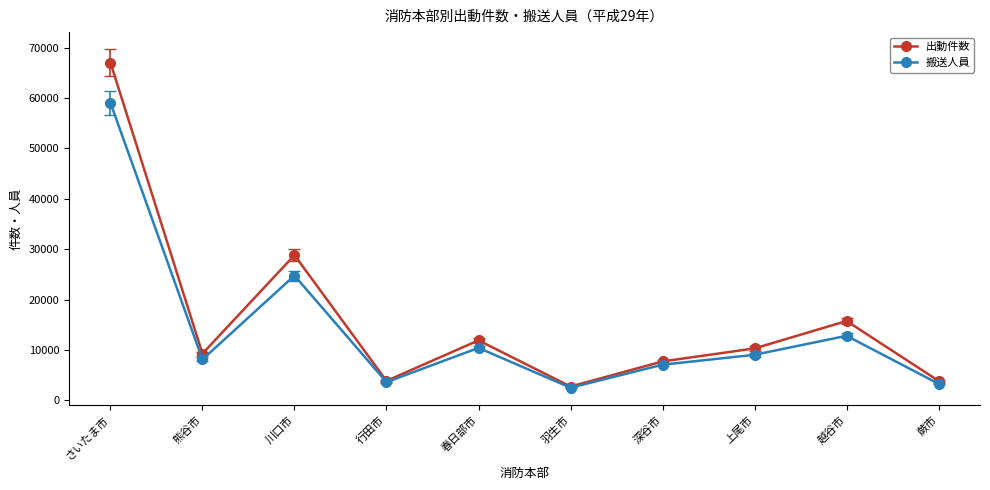

Read the 搬送人員 value at 深谷市, to the nearest 50.

7100